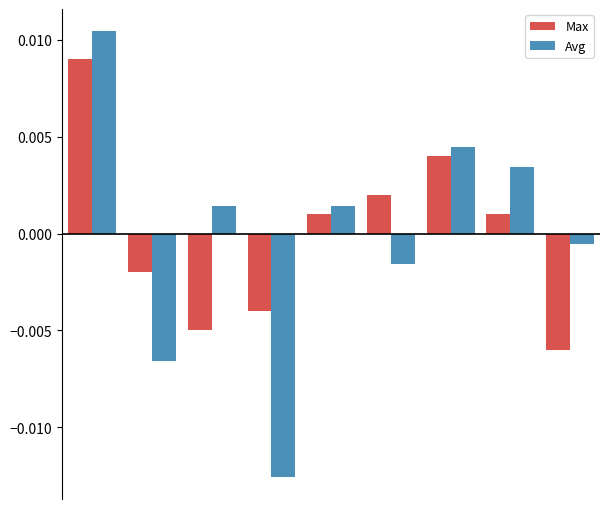

Rank the series by their maximum value, from highest to lowest.

Avg, Max